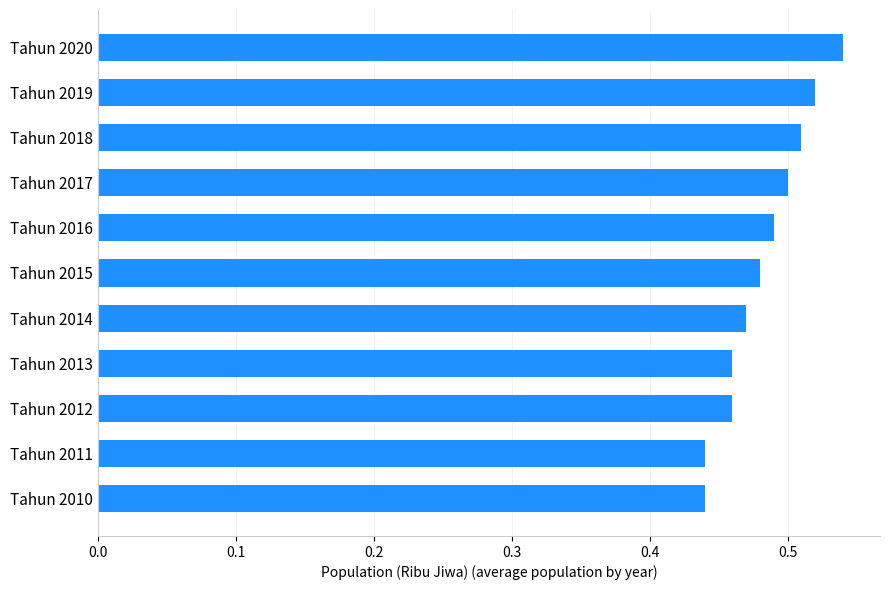

True or false: the data shows 0.5 at Tahun 2020.

True